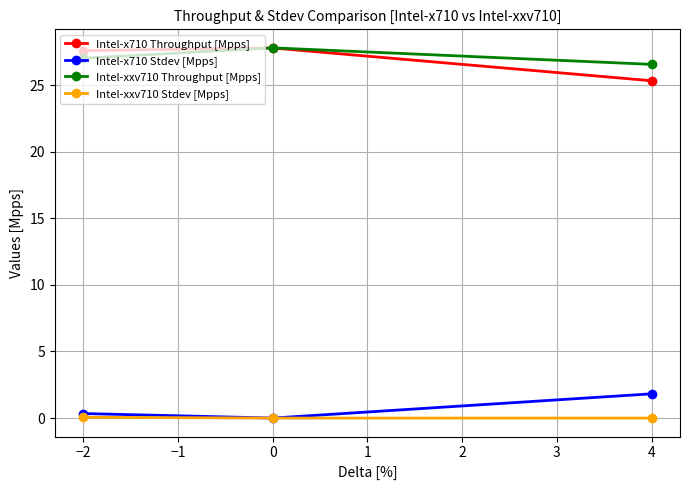

True or false: Intel-xxv710 Throughput [Mpps] has a value of 5.9 at 4.

False